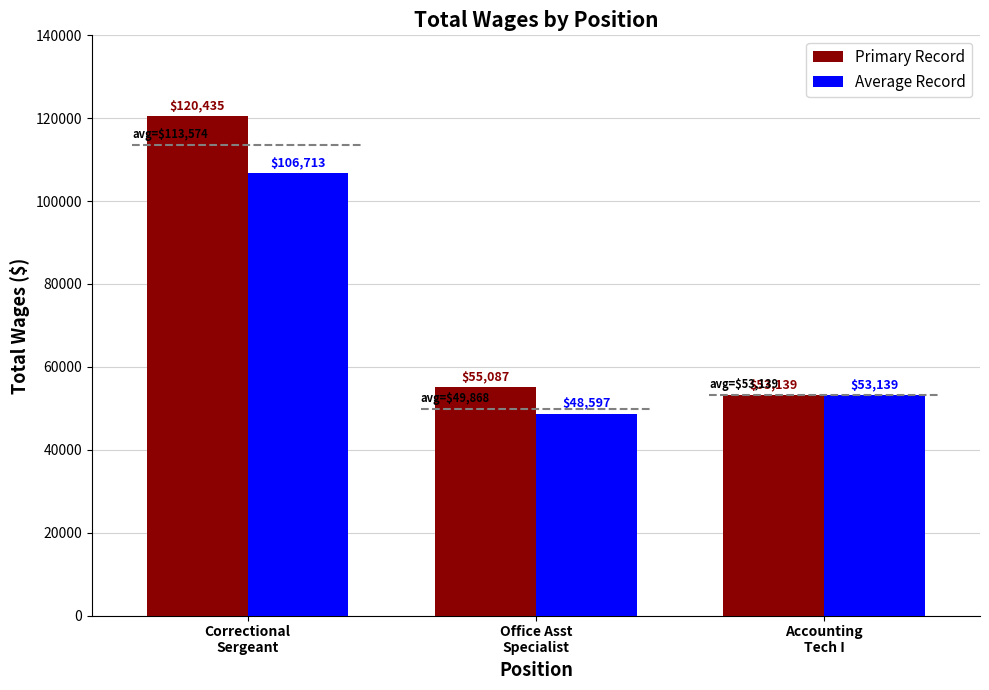

Which series has the largest total across all categories?

Primary Record